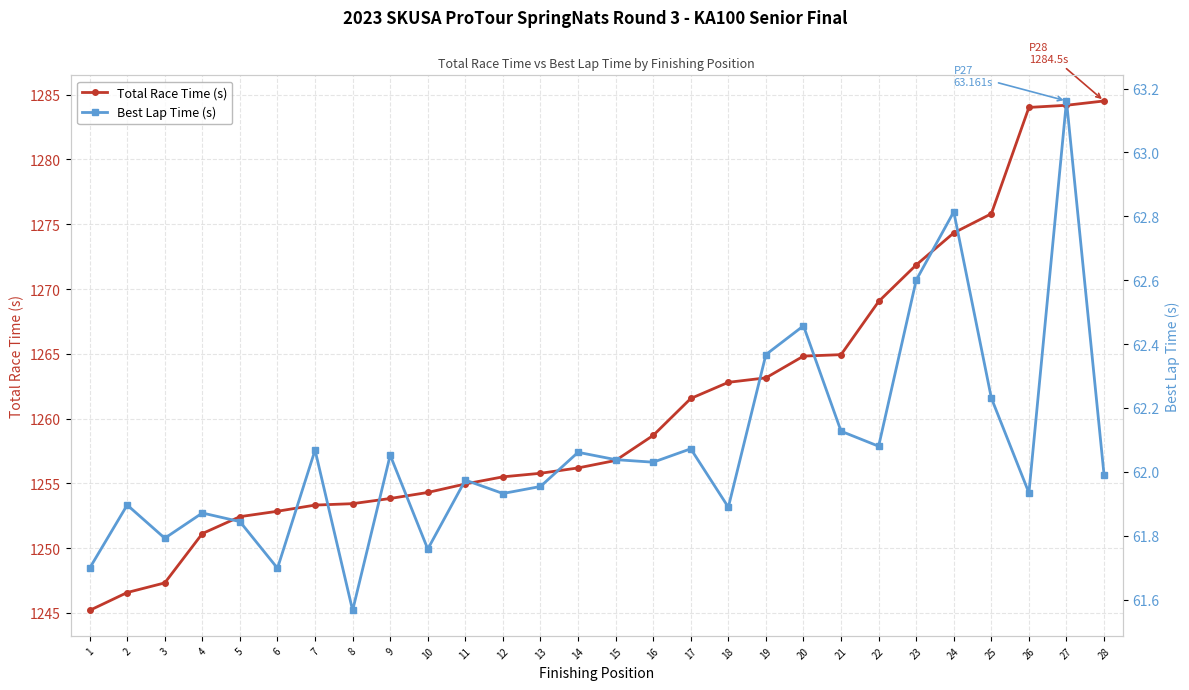

What is the value of the Best Lap Time (s) point at the 14th from the left?

62.1